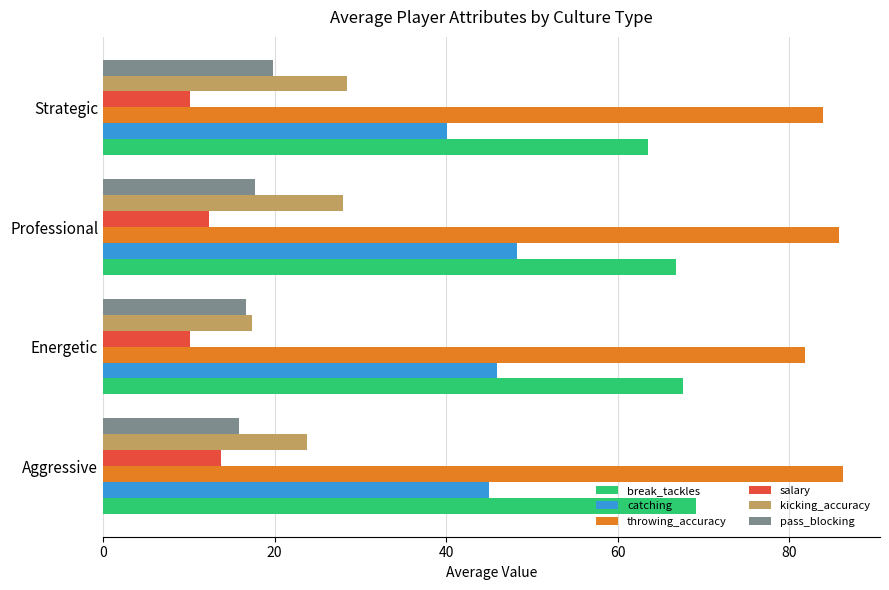

What is the maximum value shown in the chart?

86.3